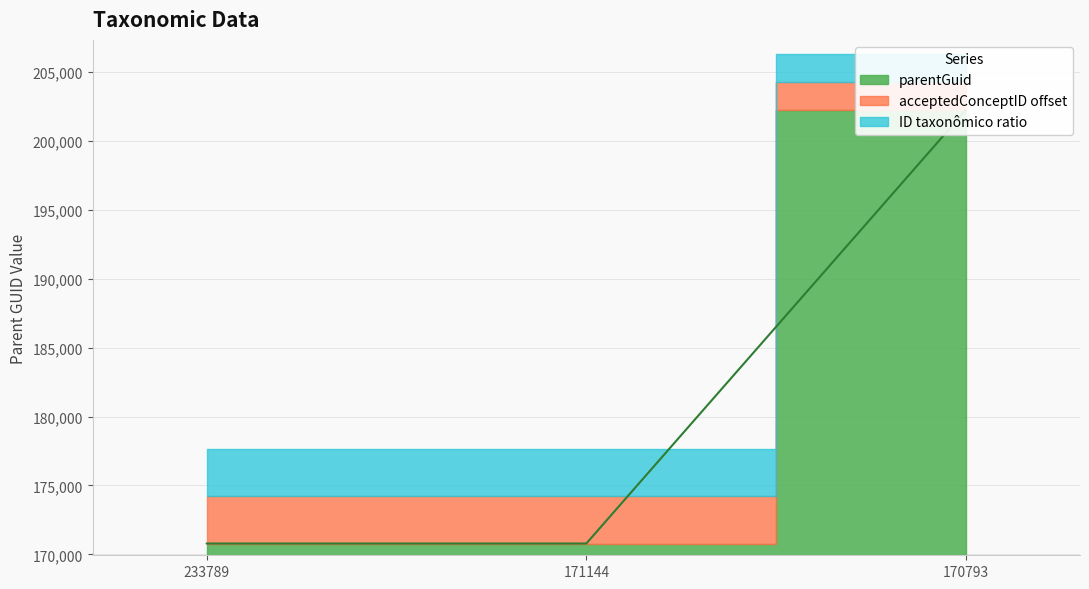

Does the chart have visible grid lines?

Yes